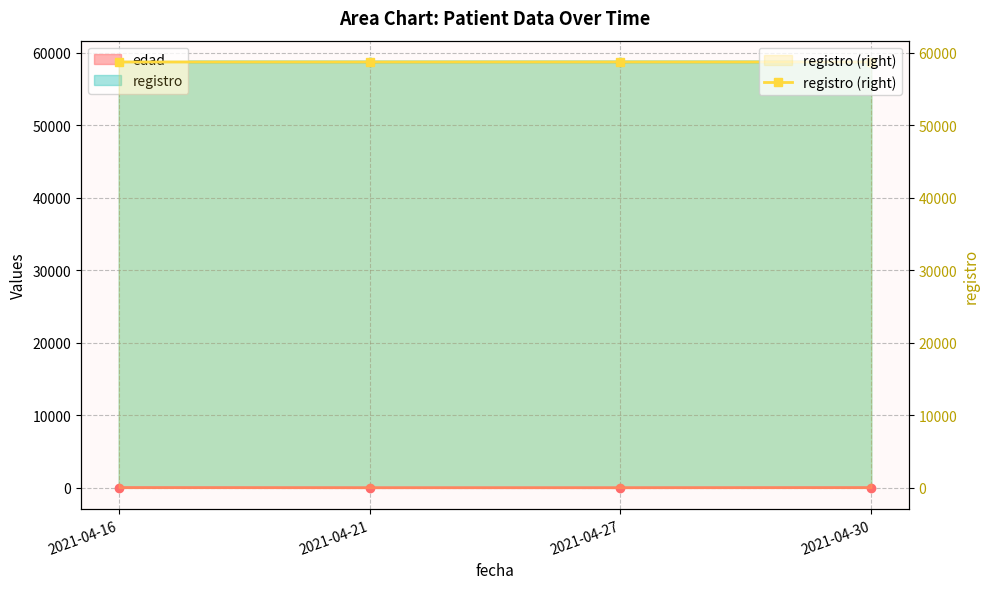

What is the change in value from 2021-04-21 to 2021-04-27?

+5